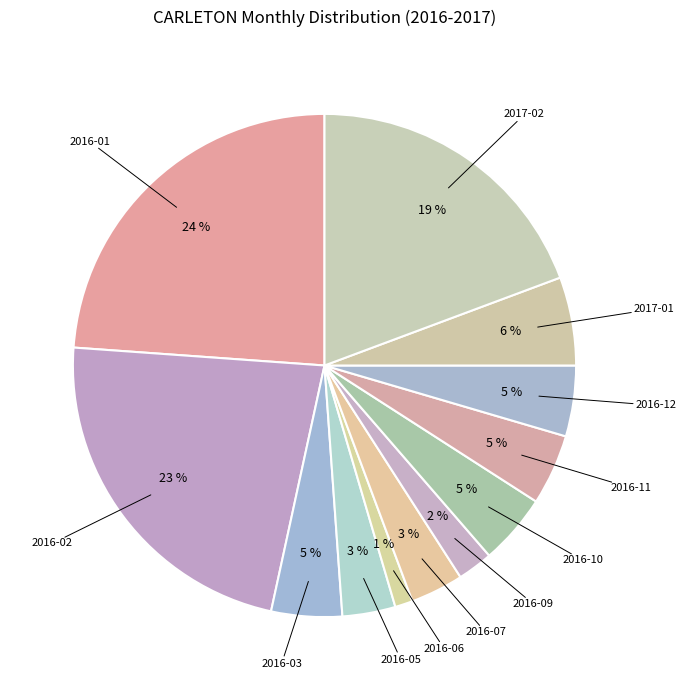

How many segments does this pie chart have?

12